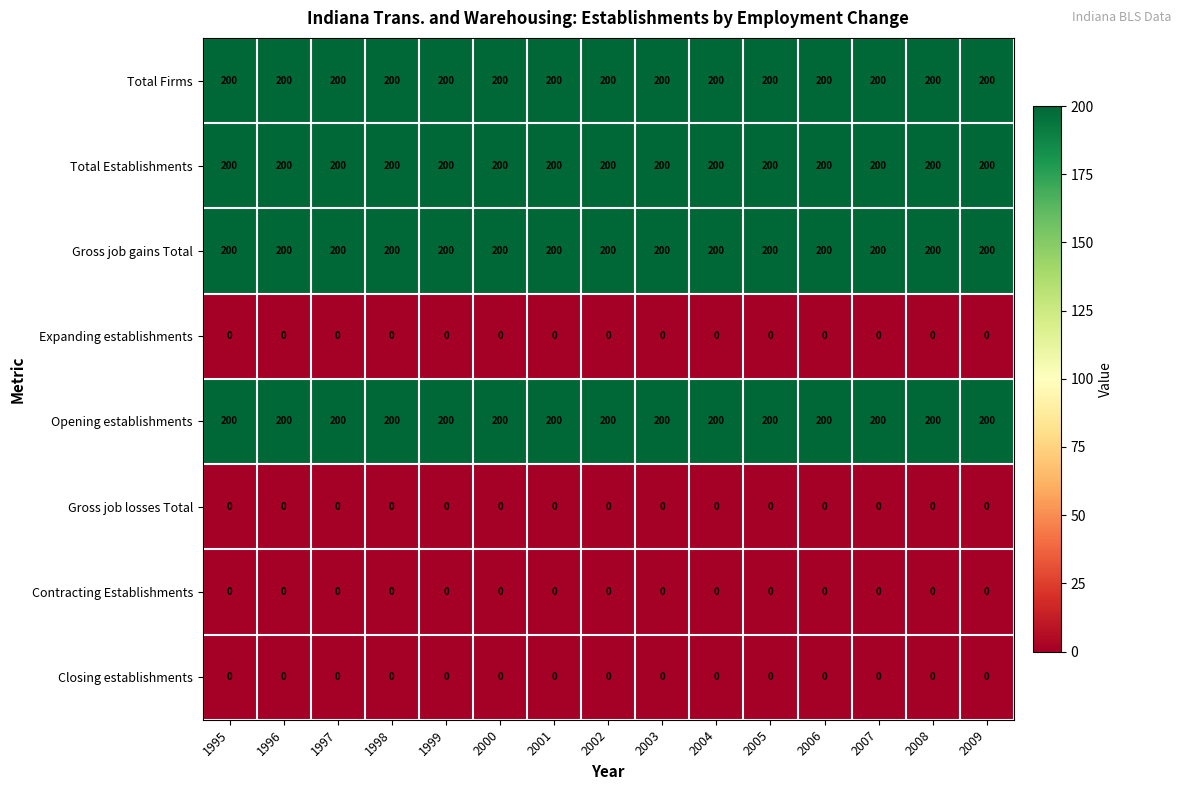

What is the sum of all Opening establishments values?

3000